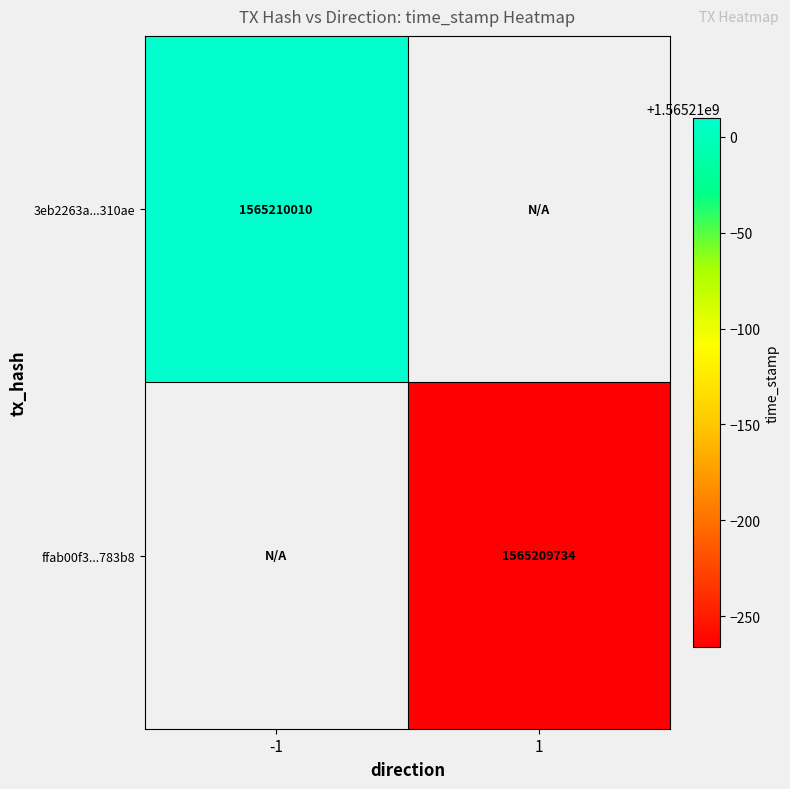

Reading left to right, extract all data points from this chart.

3eb2263a99d663b882148578e3c0ababab310ae: 1565210010	0
ffab00f34d42bff7d1f441d18996ed73c5783b8: 0	1565209734